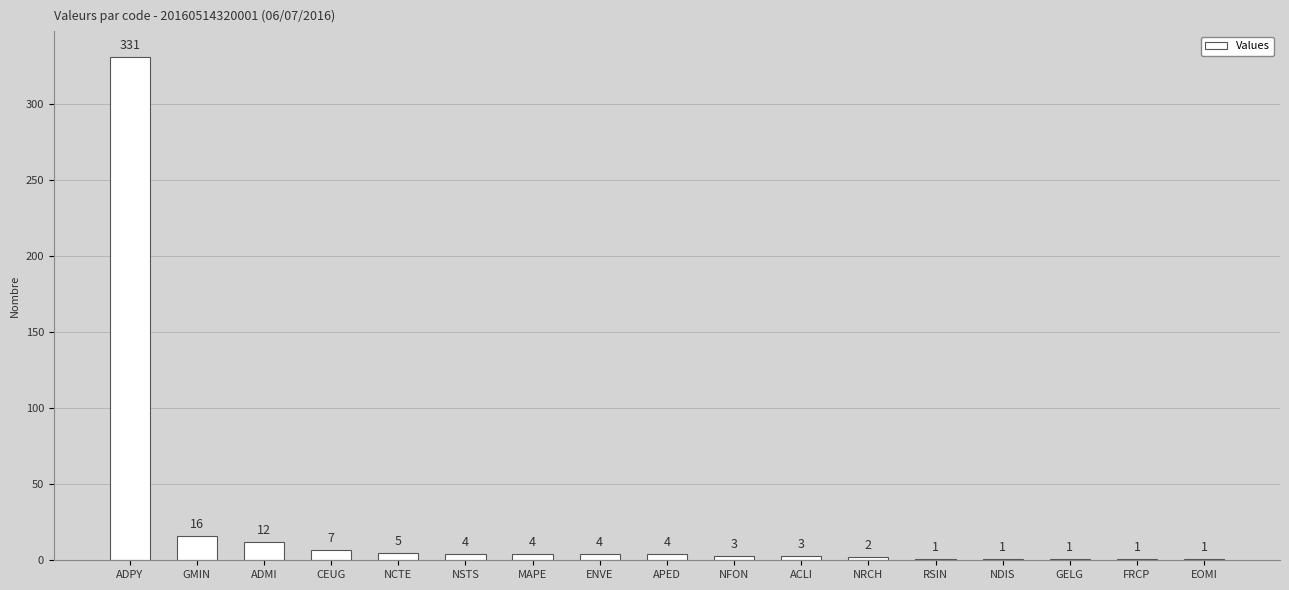

Approximately how many times larger is the value at CEUG compared to ADMI?

0.6